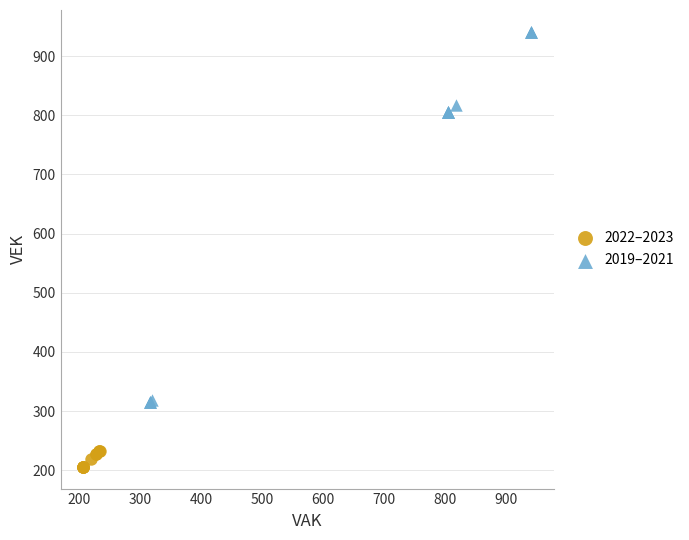

Which series has the largest Y range (max minus min)?

2019–2021